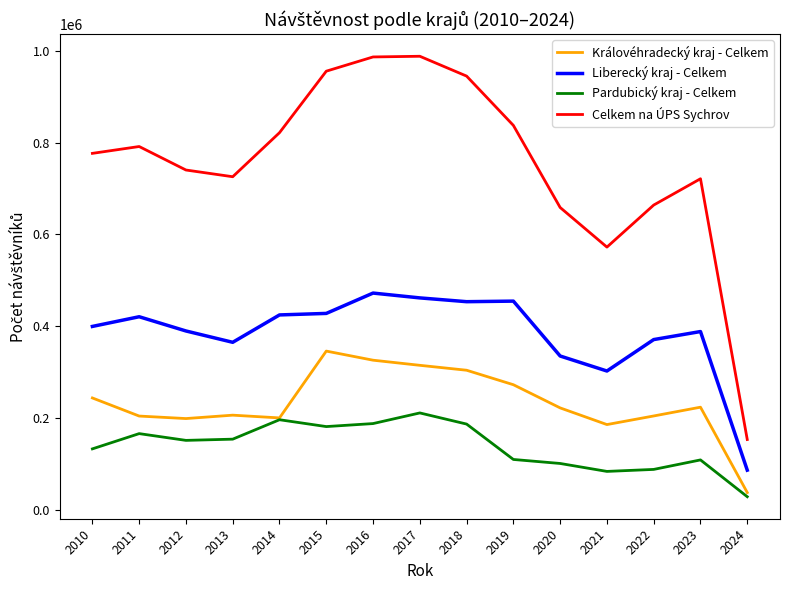

The value of Liberecký kraj - Celkem at 2024 is 51349. True or false?

False